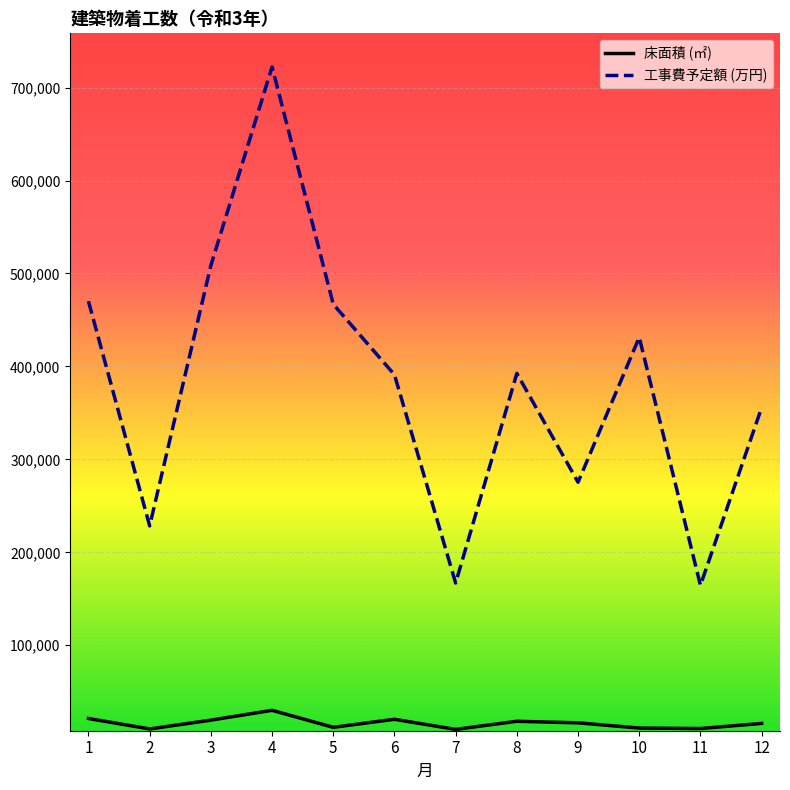

What is the highest value of the 工事費予定額 (万円) series?

722237